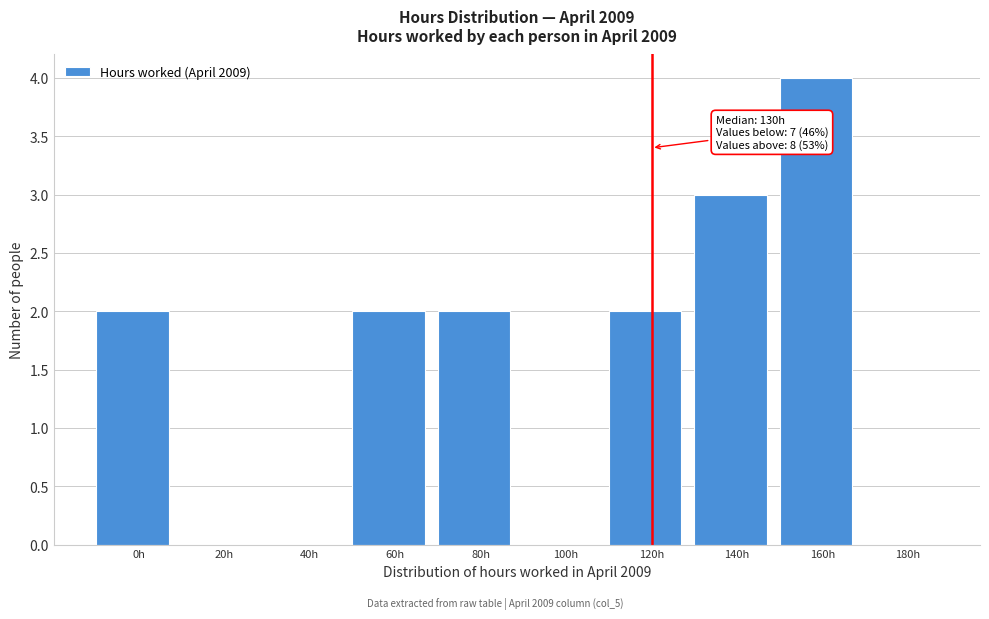

Reading left to right, list all the values displayed in this chart.

0h=2	20h=0	40h=0	60h=2	80h=2	100h=0	120h=2	140h=3	160h=4	180h=0